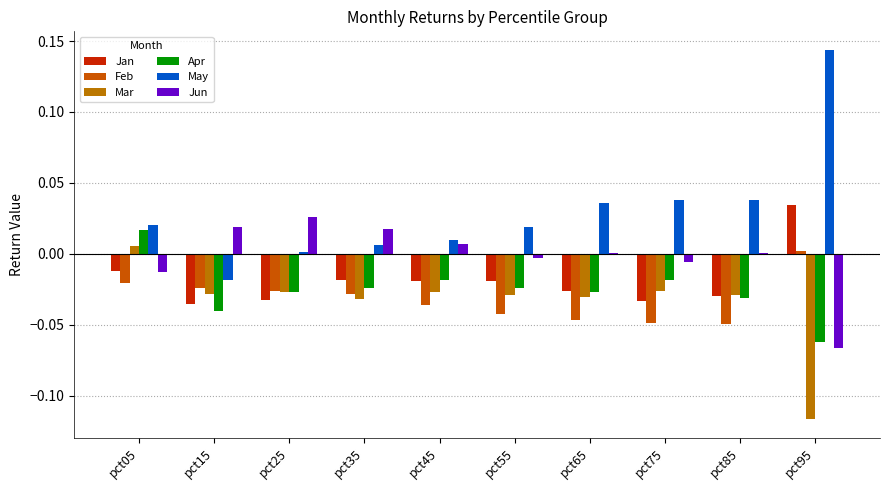

Which series has the largest total across all categories?

May